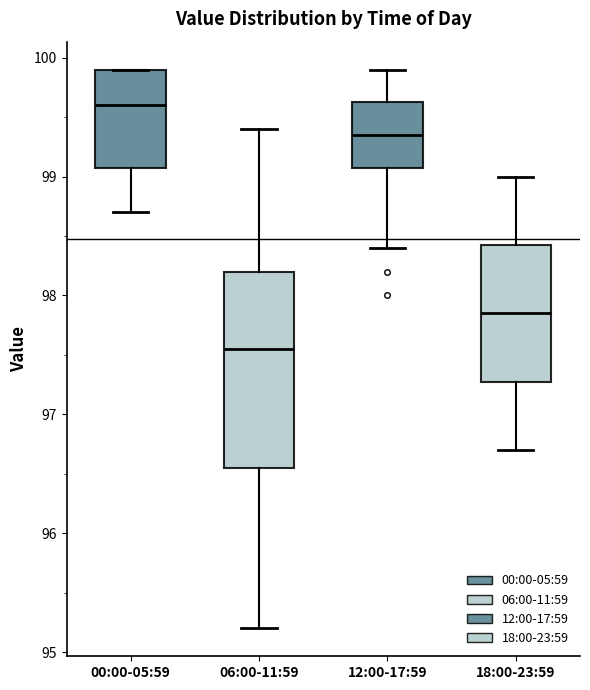

Reading left to right, read every box against the y-axis: the position of its median line, the range the box covers, and the ends of its whiskers. The values are not printed on the chart, so give them approximately, as read against the axis.

00:00-05:59: median 99.6, box 99.1 to 99.9, whiskers 98.7 to 99.9
06:00-11:59: median 97.6, box 96.6 to 98.2, whiskers 95.2 to 99.4
12:00-17:59: median 99.4, box 99.1 to 99.6, whiskers 98.4 to 99.9
18:00-23:59: median 97.9, box 97.3 to 98.4, whiskers 96.7 to 99.0